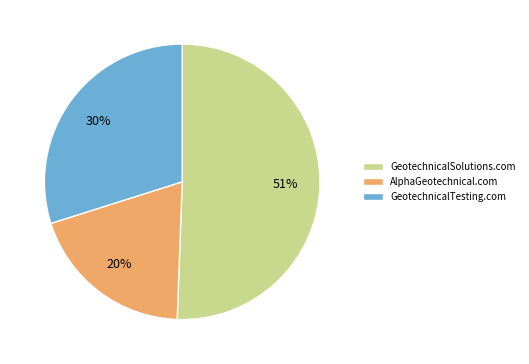

Which slice is the largest?

GeotechnicalSolutions.com